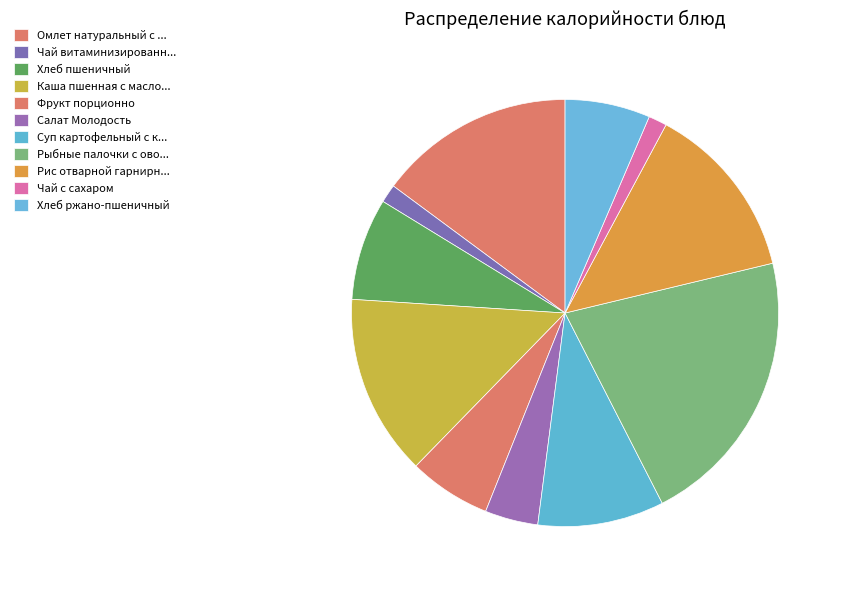

How many slices are in this pie chart?

11